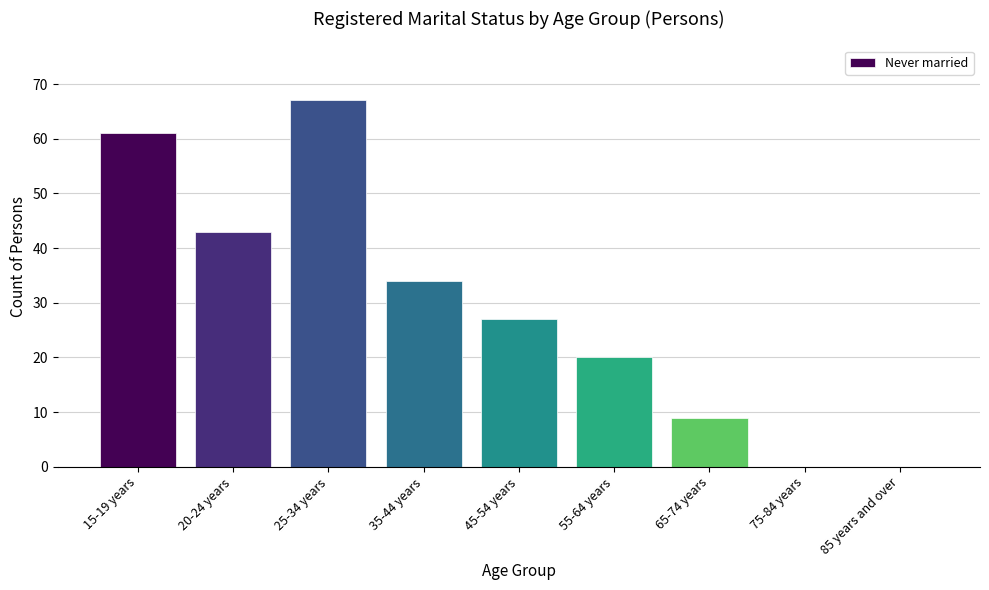

At which label is the value closest to 33?

35-44 years